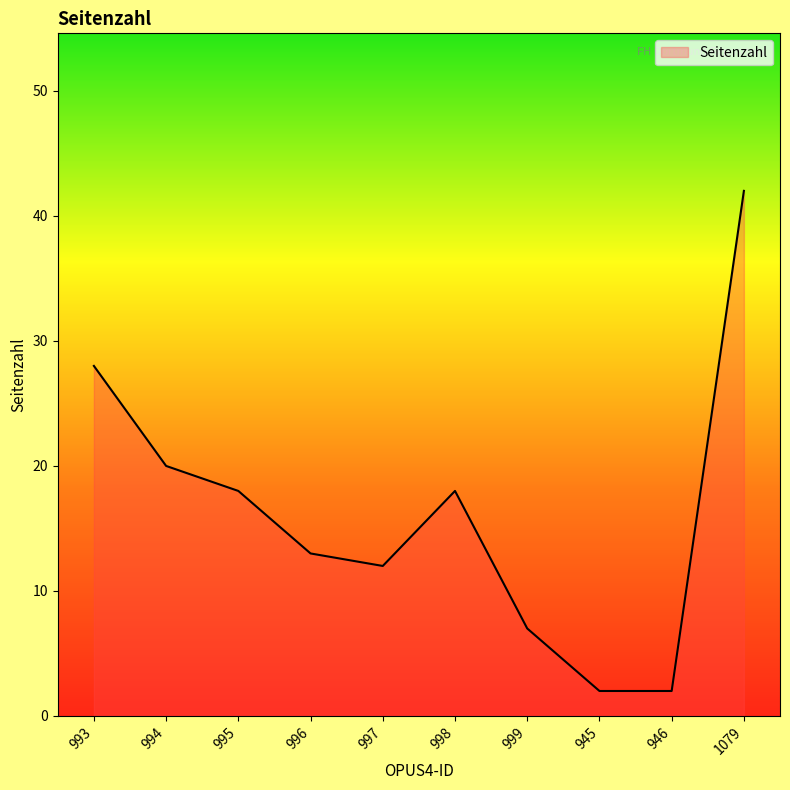

What is the change in value from 995 to 1079?

+24